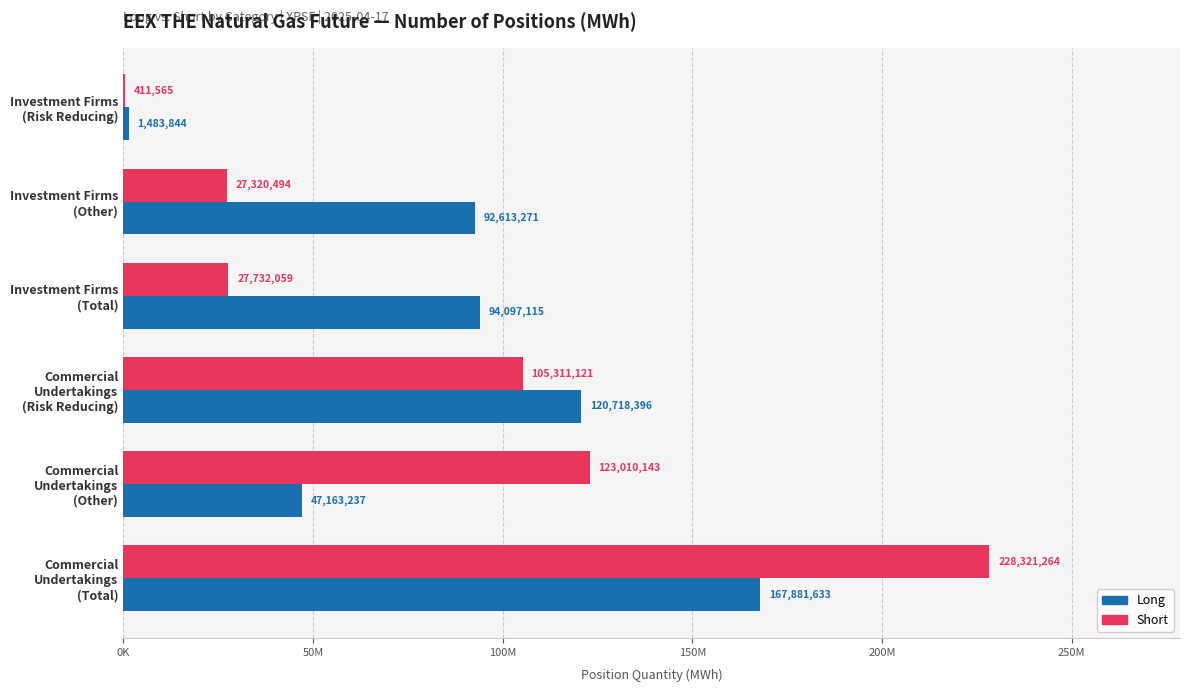

At which category is the sum across all series the highest?

Commercial
Undertakings
(Total)